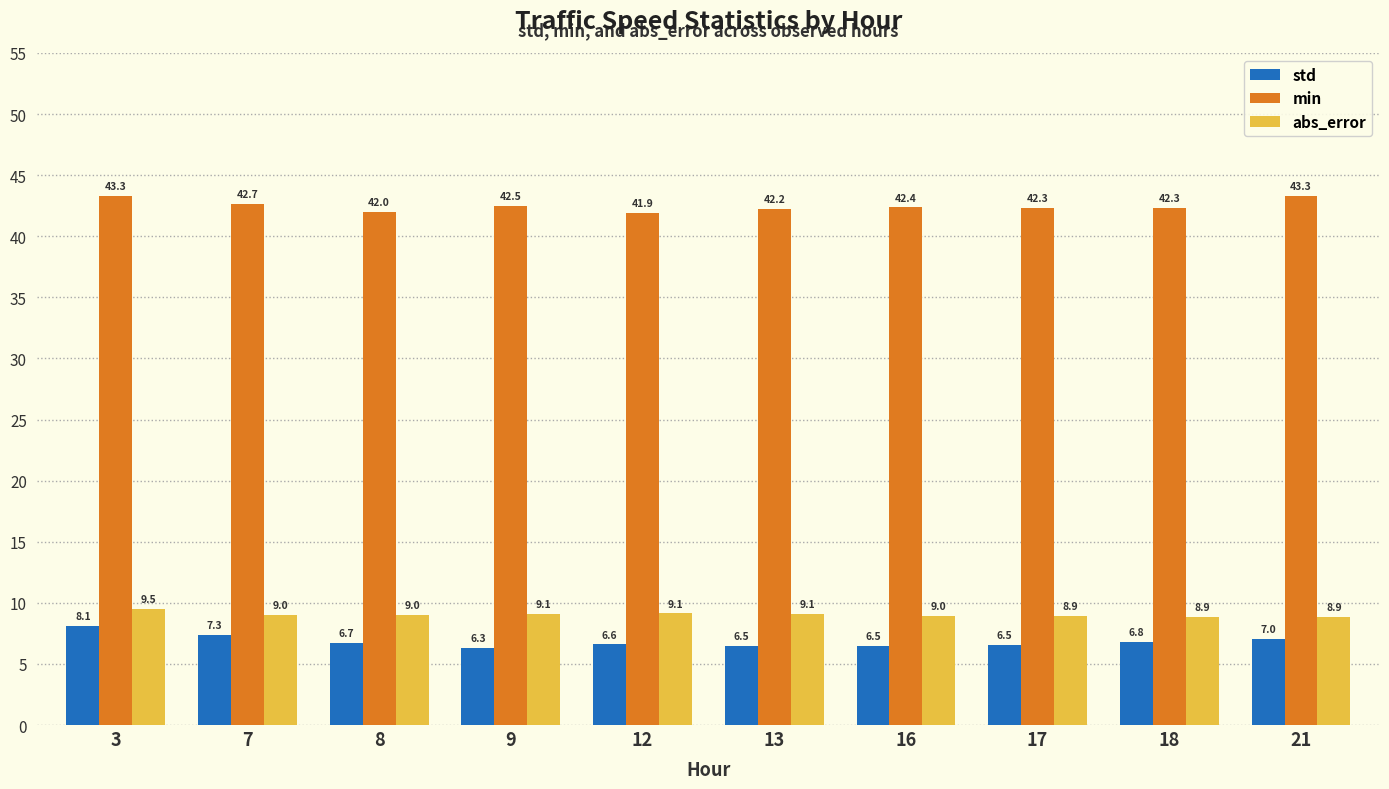

Does the chart contain stacked bars?

No